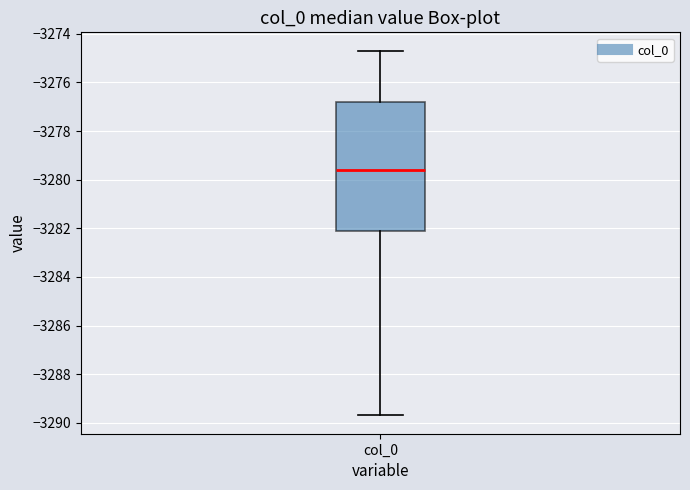

Read this box plot against the y-axis: the position of the median line, the range covered by the box, and the ends of both whiskers. The values are not printed on the chart, so give them approximately, as read against the axis.

median -3279.6, box -3282.0 to -3276.8, whiskers -3289.6 to -3274.6